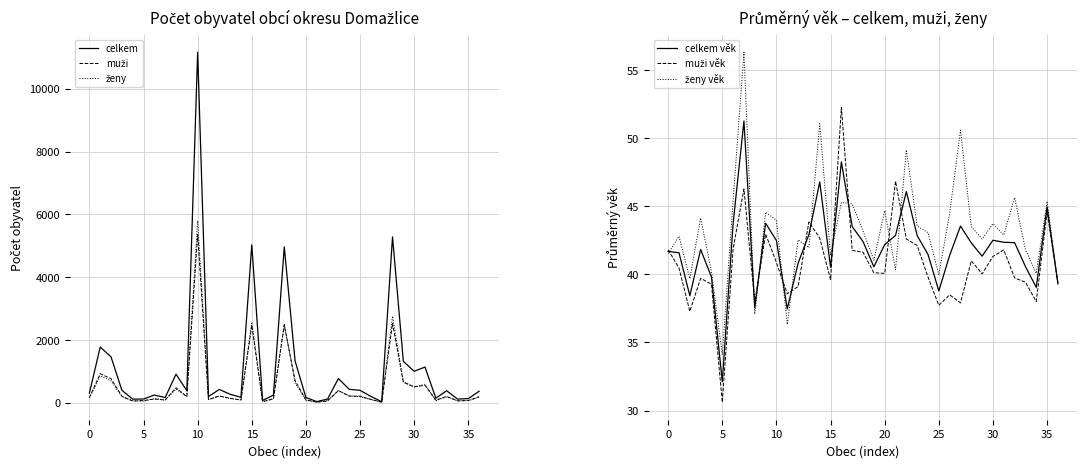

What is the label of the 29th point from the left?

28